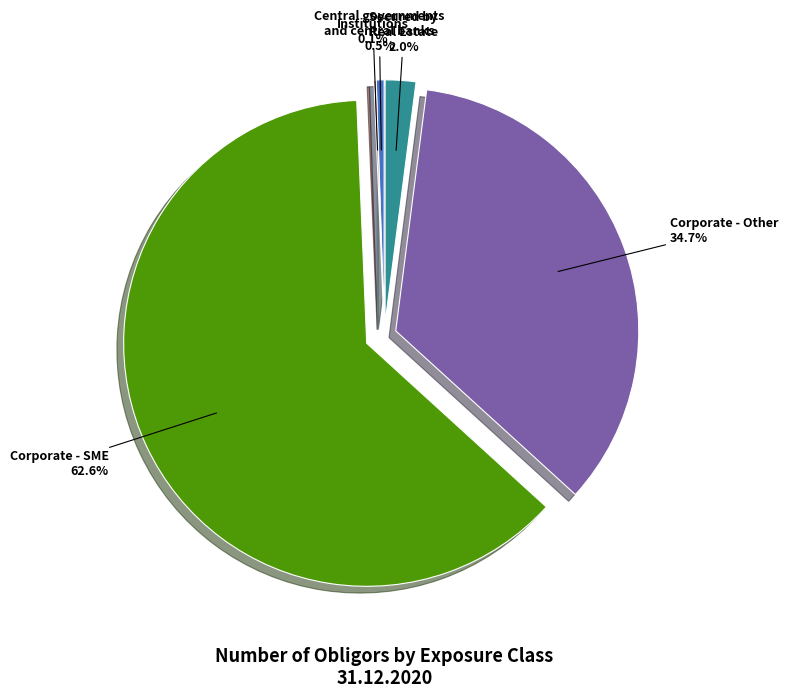

Does any single category account for the majority?

Yes